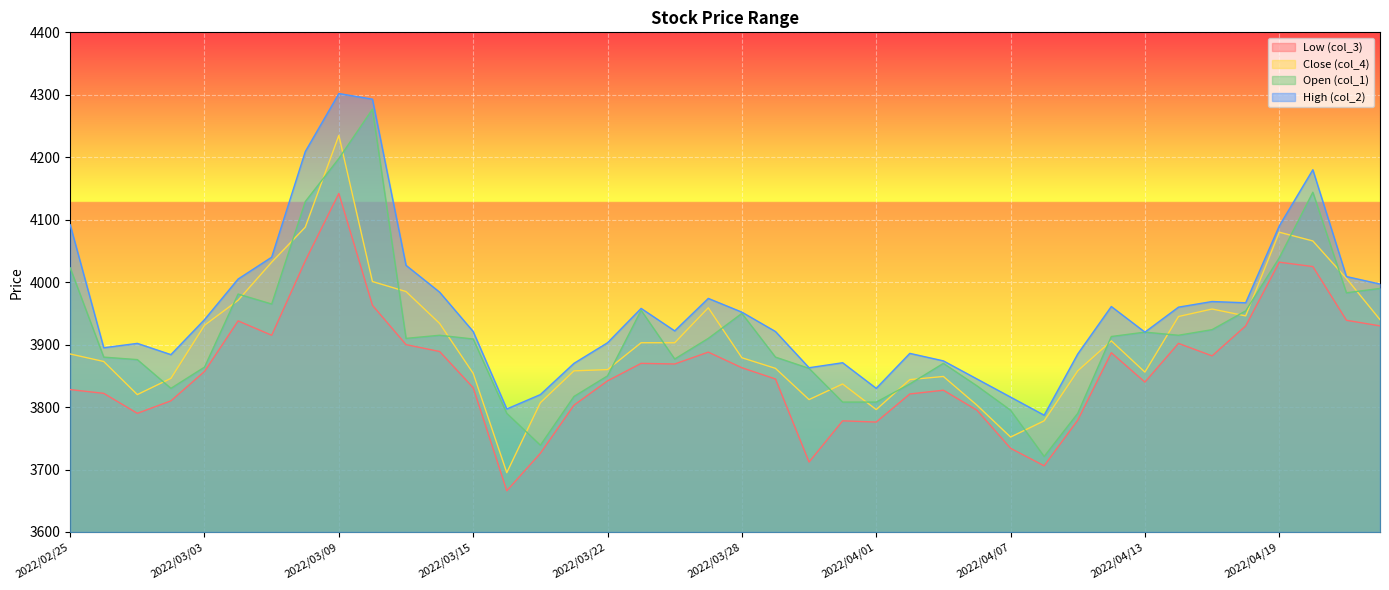

At which category is the sum across all series the highest?

2022/03/09